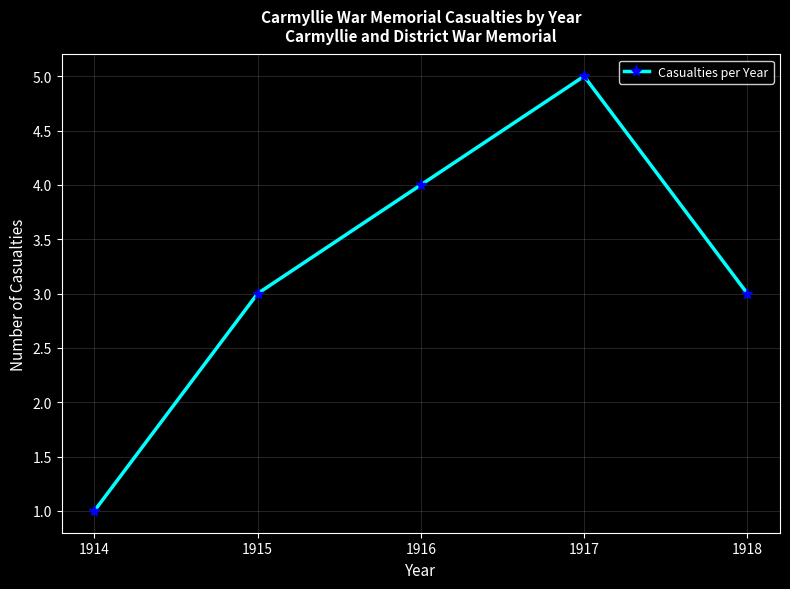

What is the difference between the values at 1916 and 1915?

1